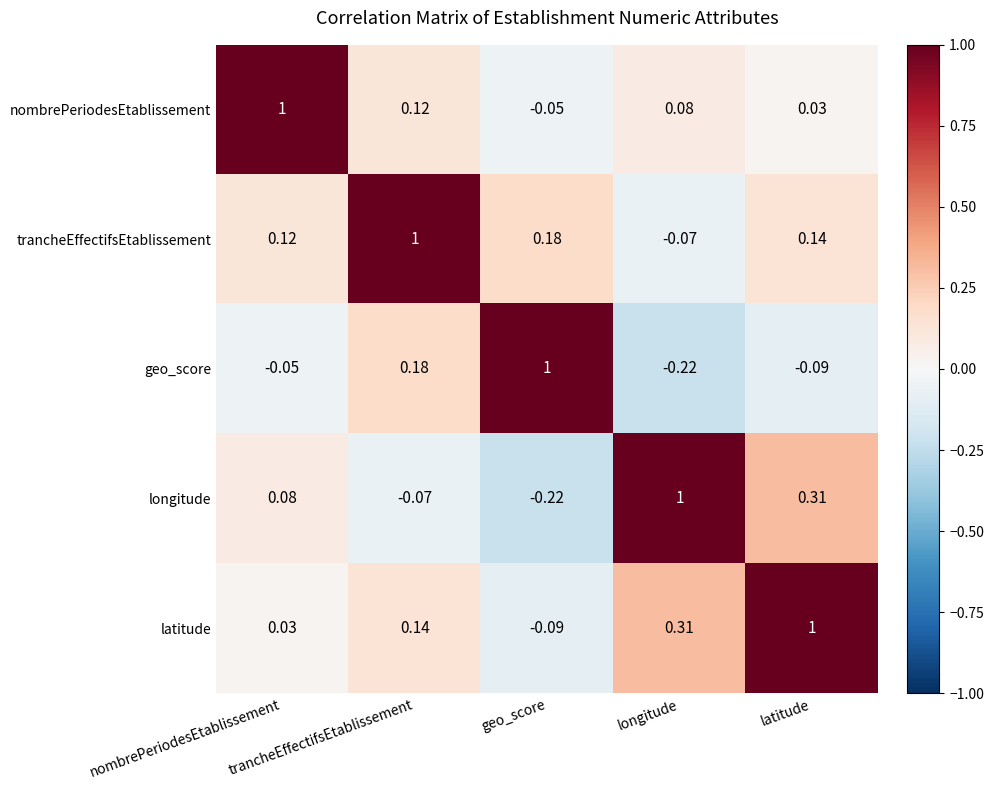

Where does the longitude series first go above 0?

nombrePeriodesEtablissement